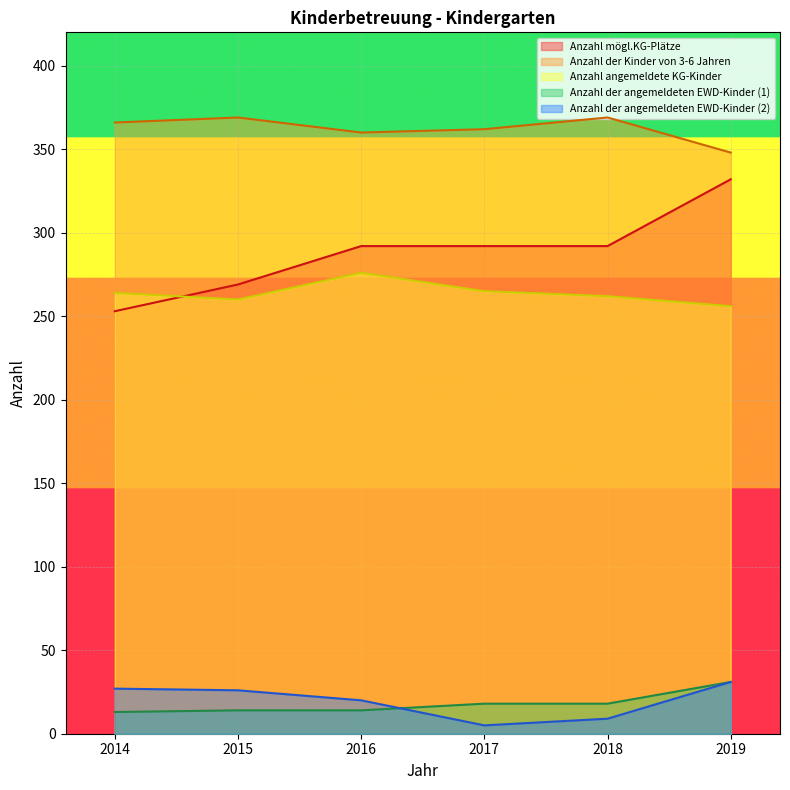

Which category has the highest value in the Anzahl der angemeldeten EWD-Kinder (1) series?

2019